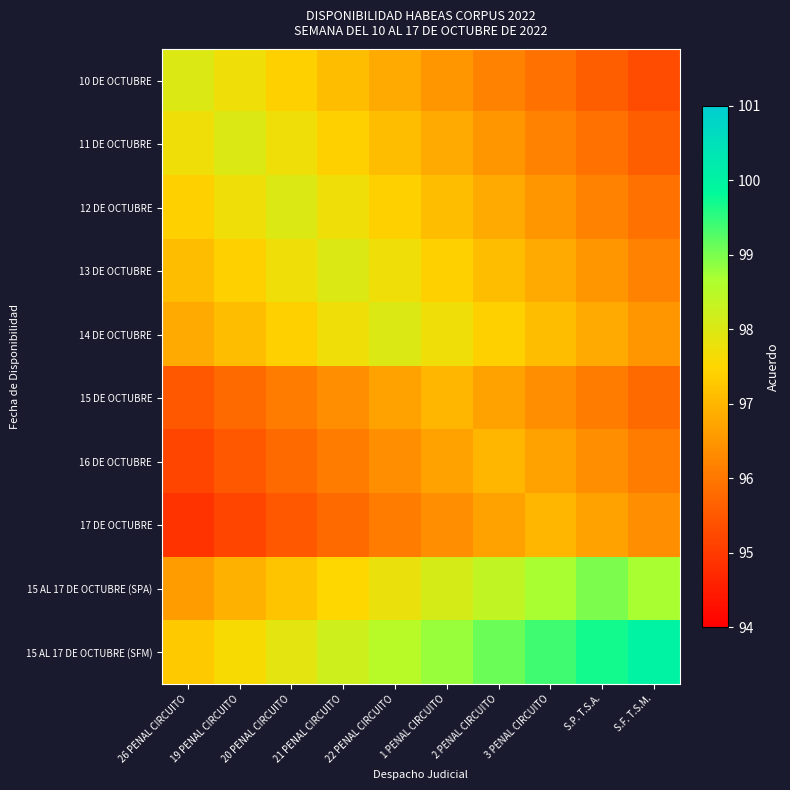

Which has a higher value, S.F. T.S.M. or 26 PENAL CIRCUITO?

26 PENAL CIRCUITO